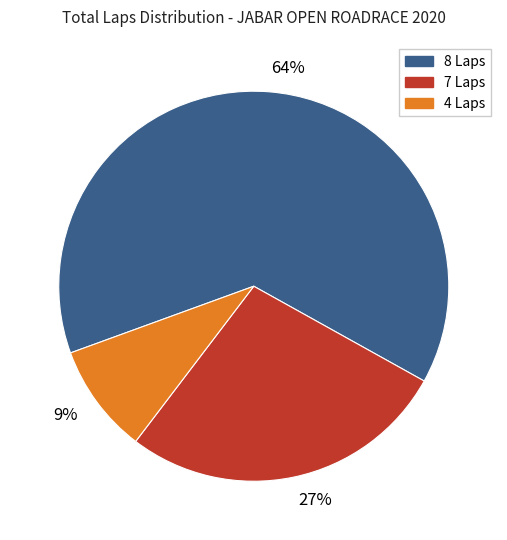

To the nearest percent, what is the average slice percentage?

33%